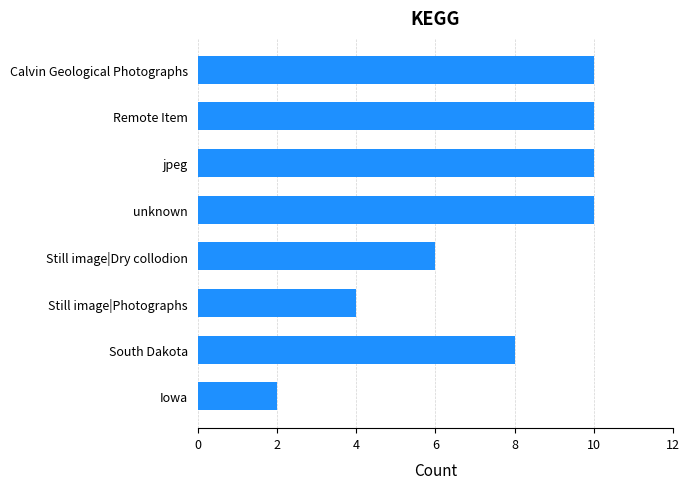

Are the bars horizontal?

Yes